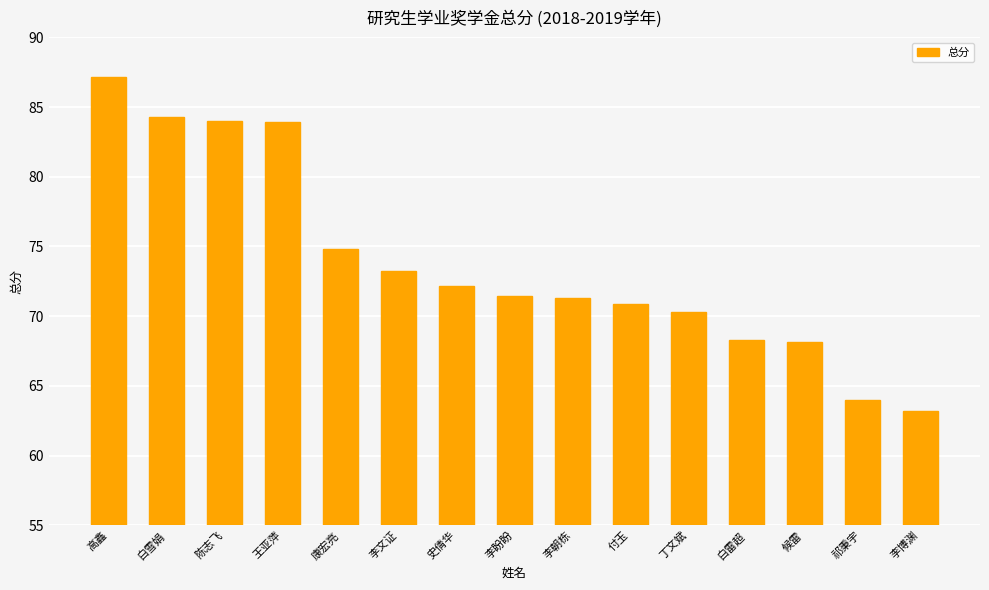

Does the chart contain any negative values?

No